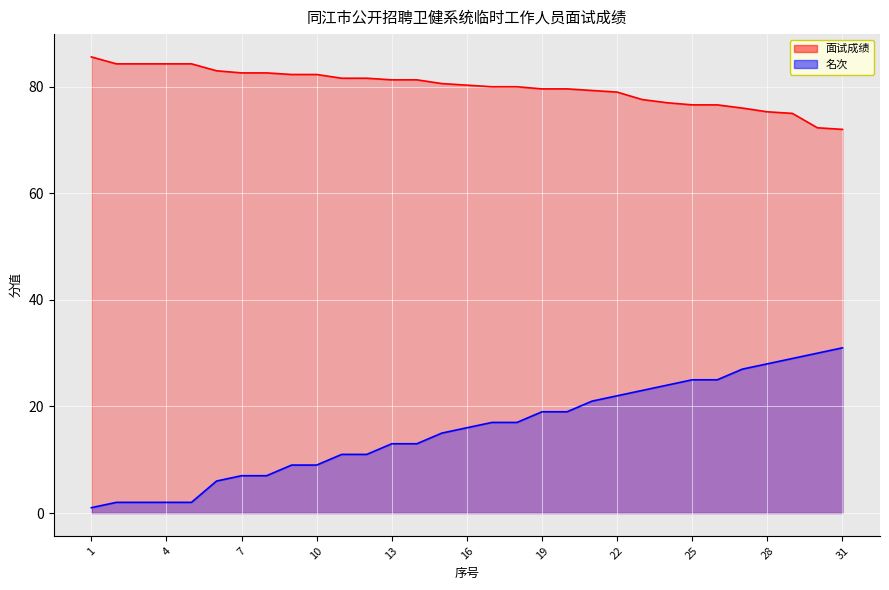

What are all the series names shown in the legend?

面试成绩, 名次